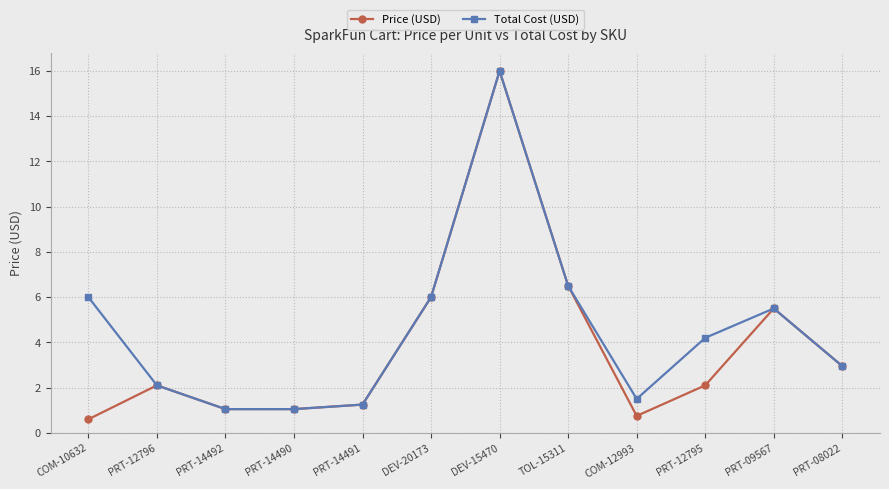

How many lines are shown in the chart?

2